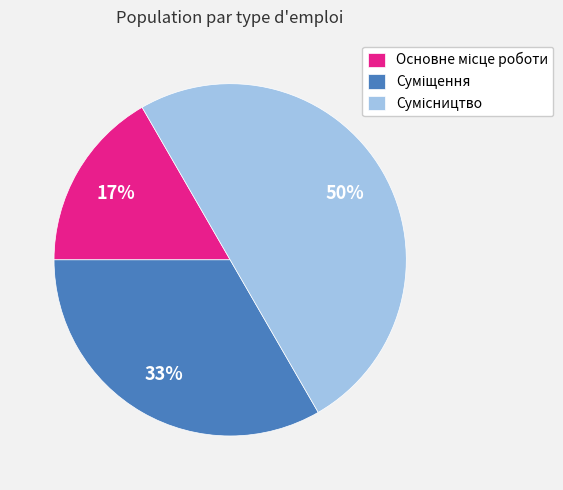

To the nearest percent, what is the difference between the largest and smallest slice percentages?

33%